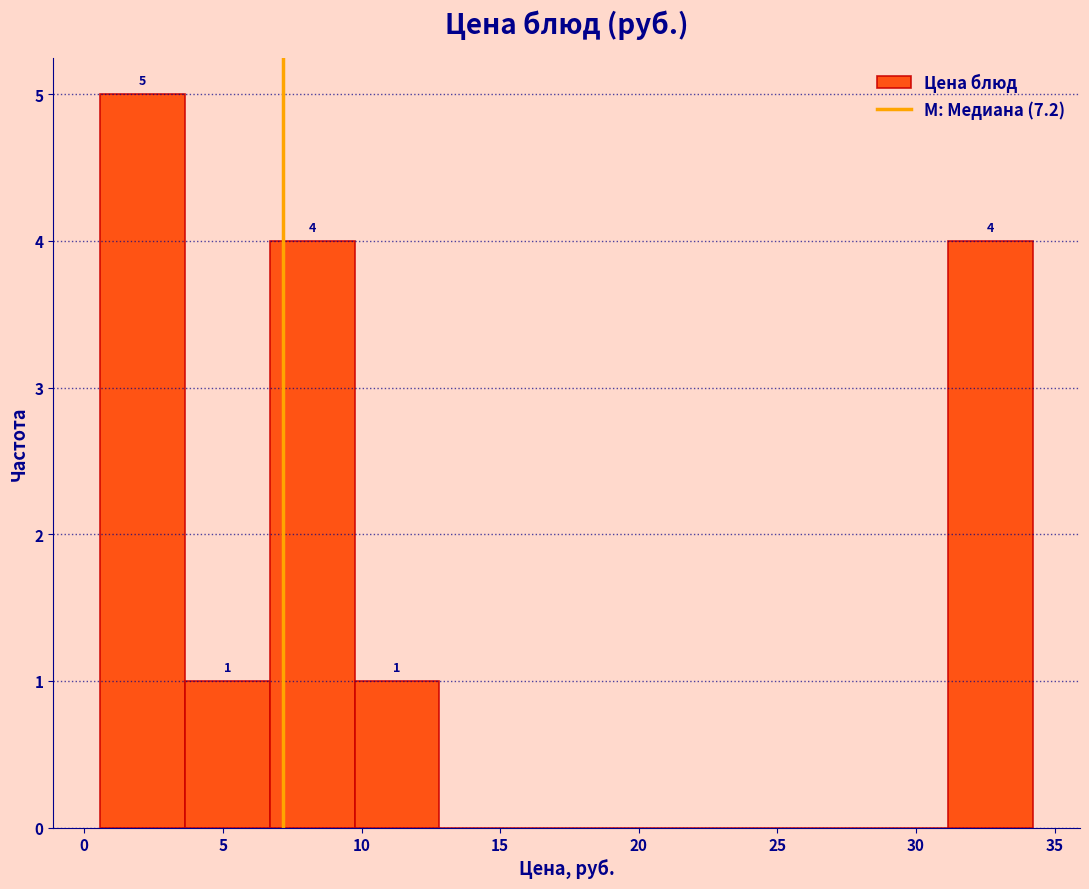

Which range on the x-axis has the tallest bar?

0.5 to 3.5